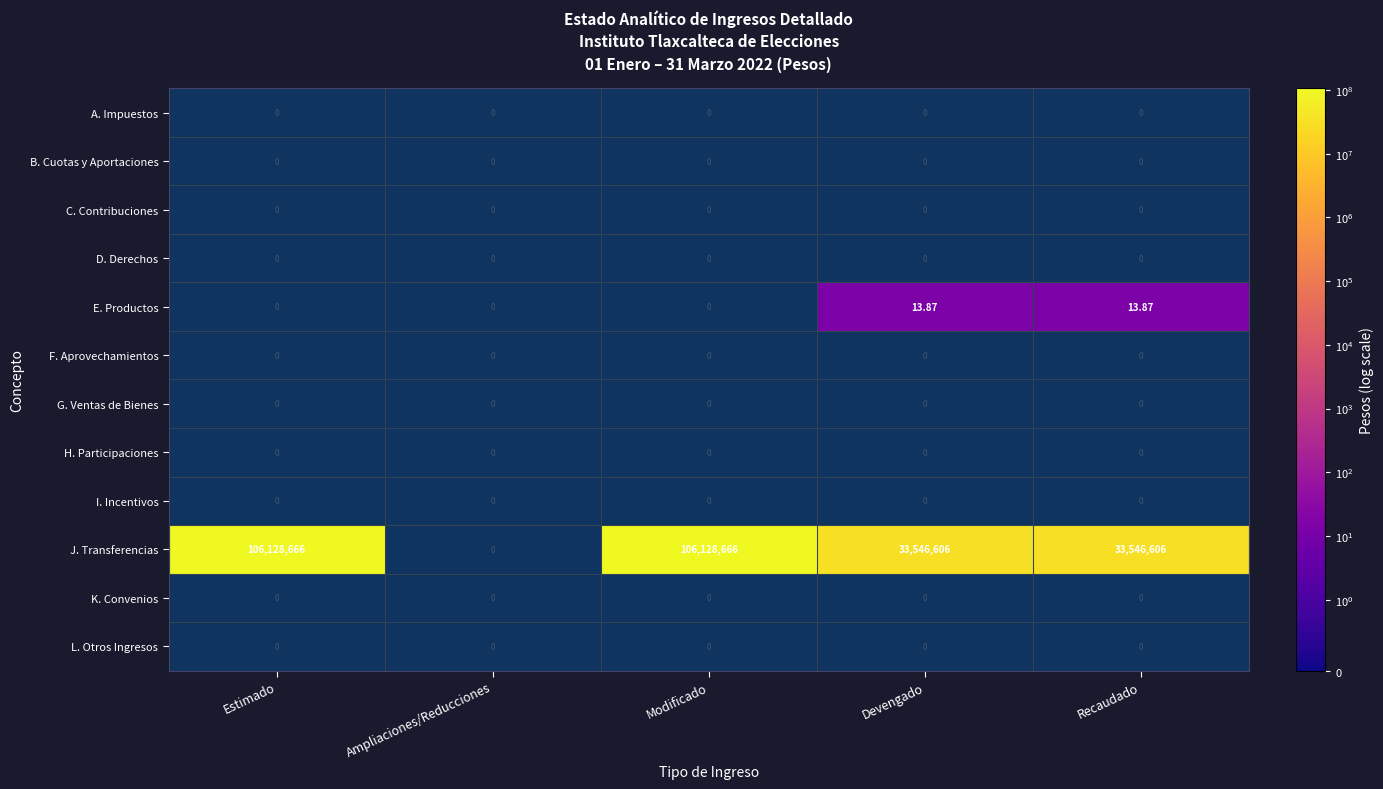

Which category has the highest value across all series?

Estimado